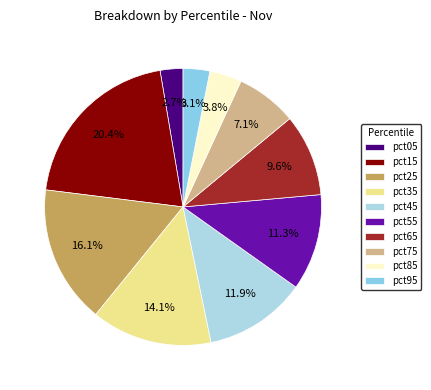

The pct05 slice represents 3% of the pie. True or false?

True